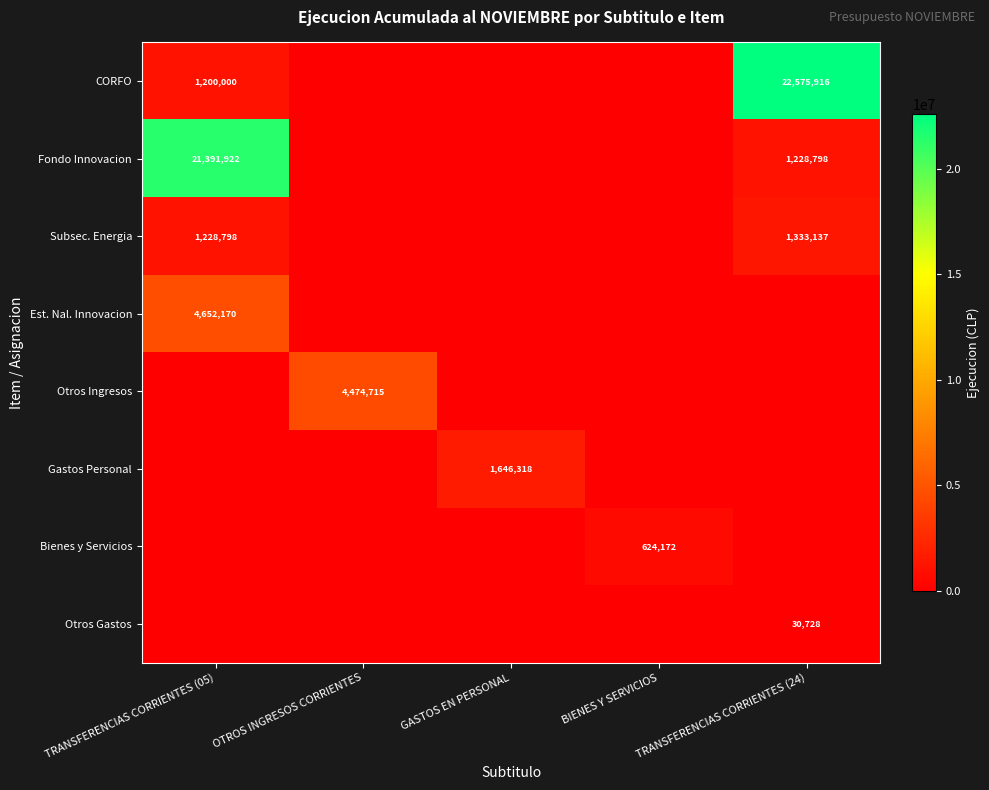

What is the maximum value for Otros Gastos?

30728